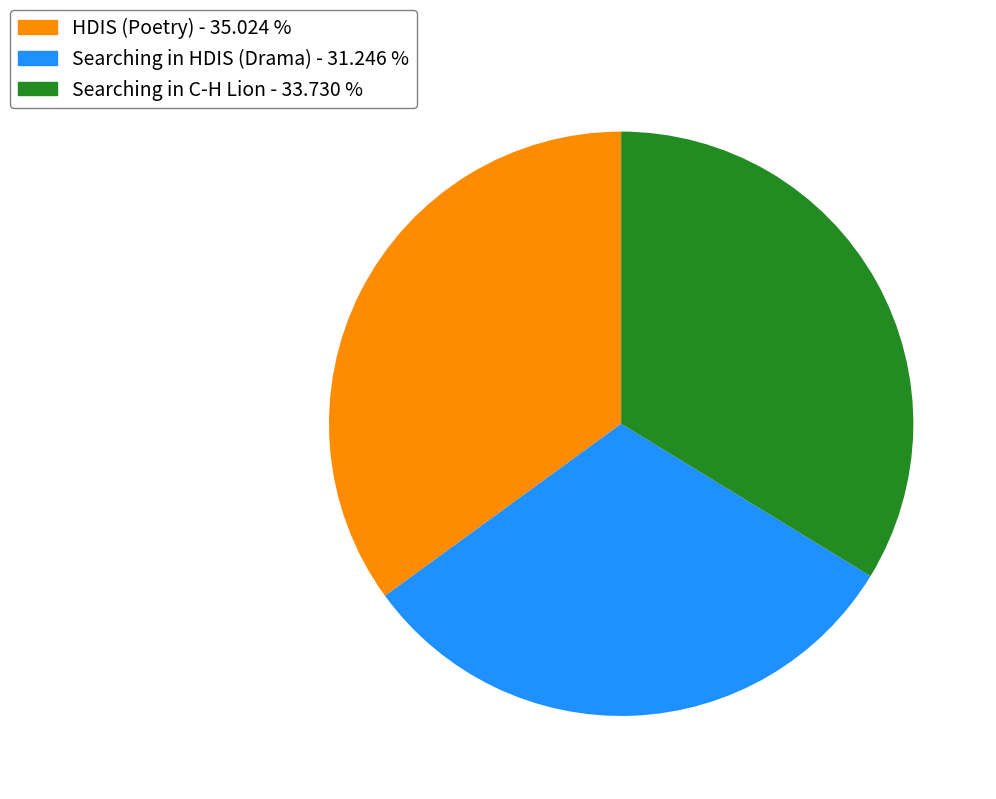

Is there any slice that represents more than half of the pie?

No